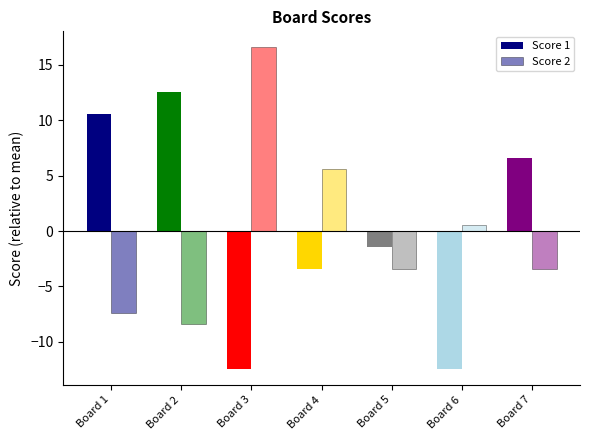

How many distinct data groups are displayed?

2